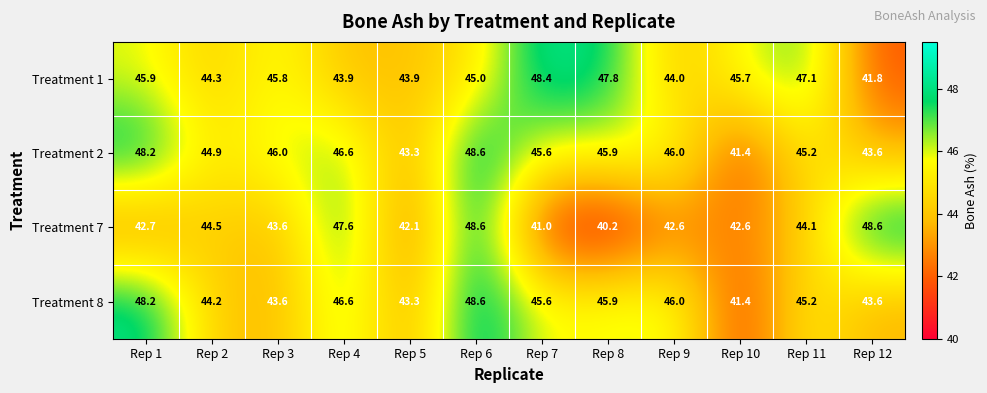

Is the value of Treatment 8 at Rep 8 greater than the value of Treatment 1 at Rep 12?

Yes